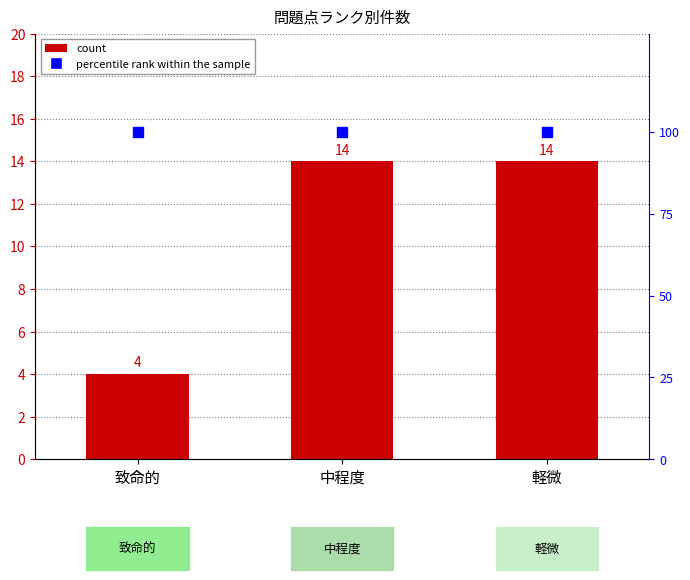

Which series contains the highest Y value?

percentile rank within the sample